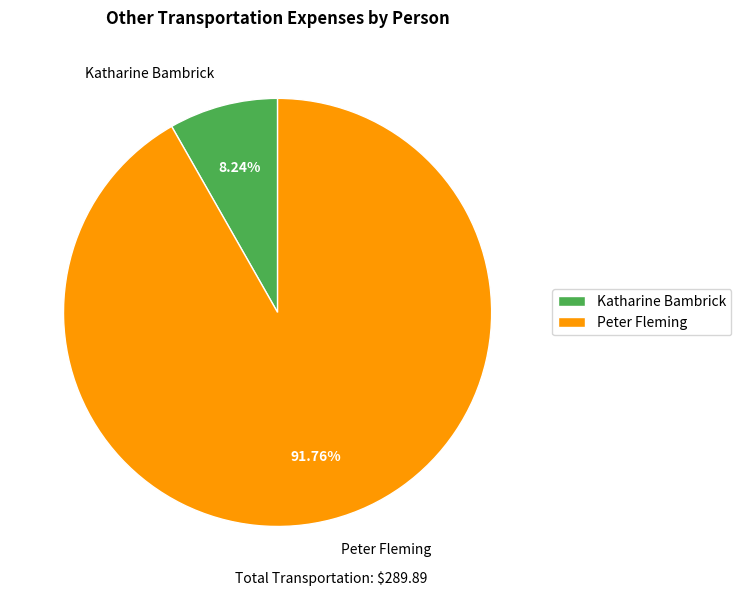

To the nearest percent, what portion does Katharine Bambrick represent?

8%